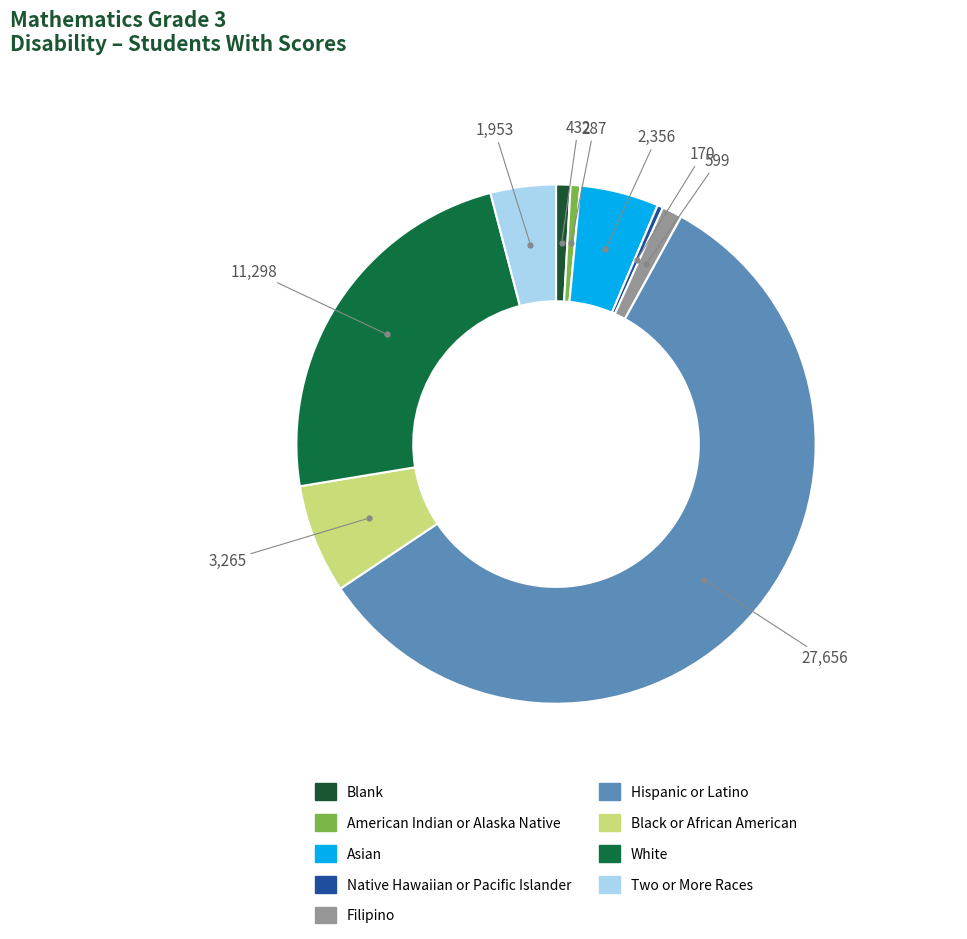

How many slices are in this pie chart?

9